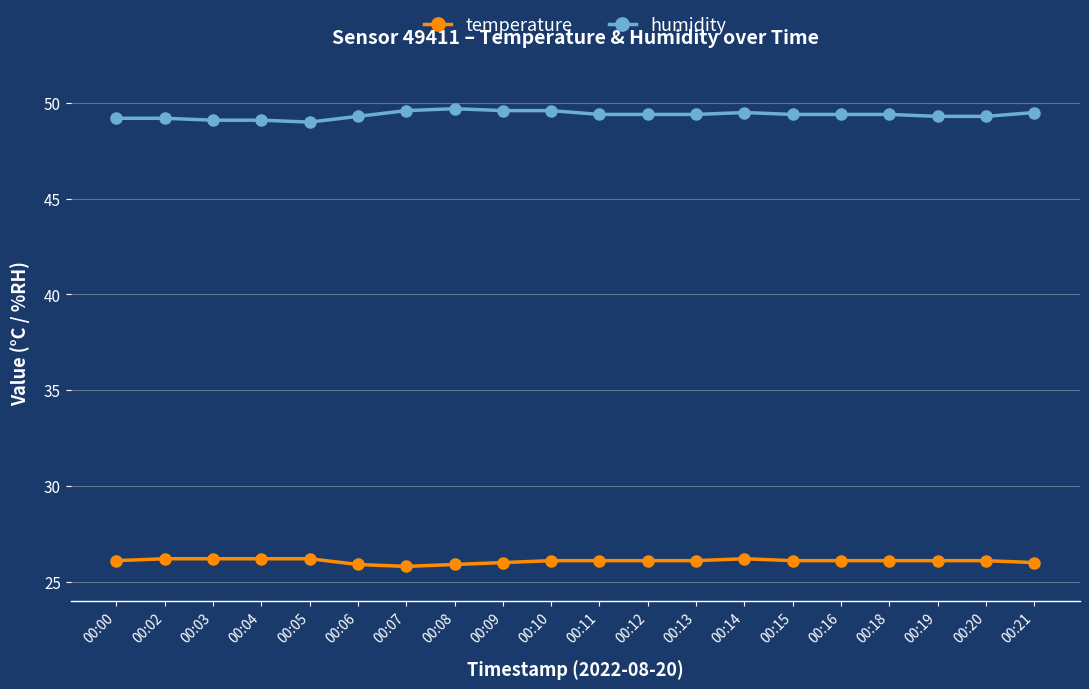

What is the average value of the humidity series?

49.4